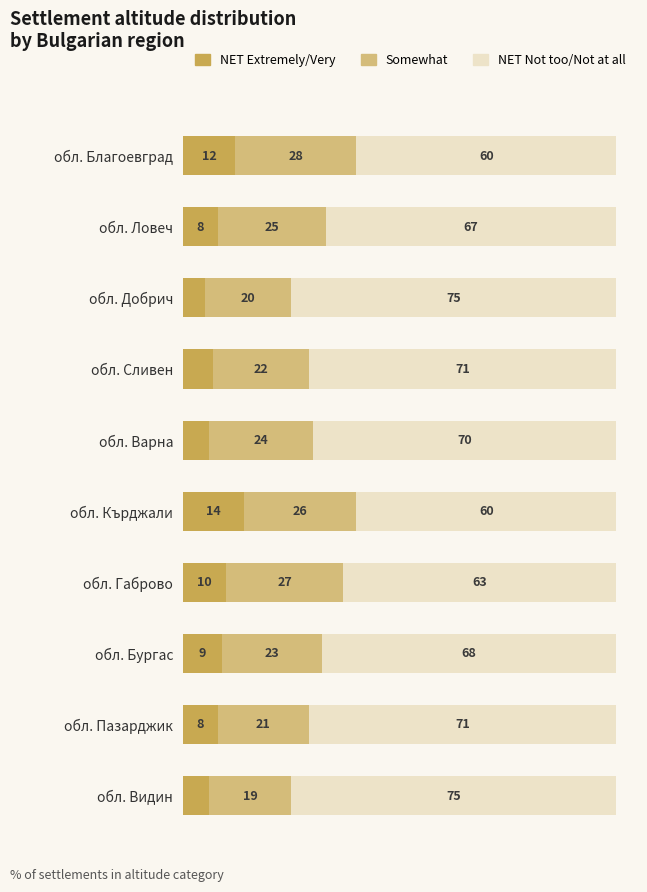

At which label does NET Extremely/Very reach its peak?

обл. Кърджали